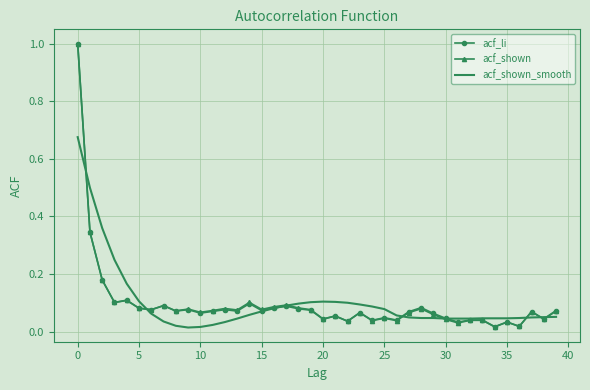

What is the maximum value for acf_li?

1.0